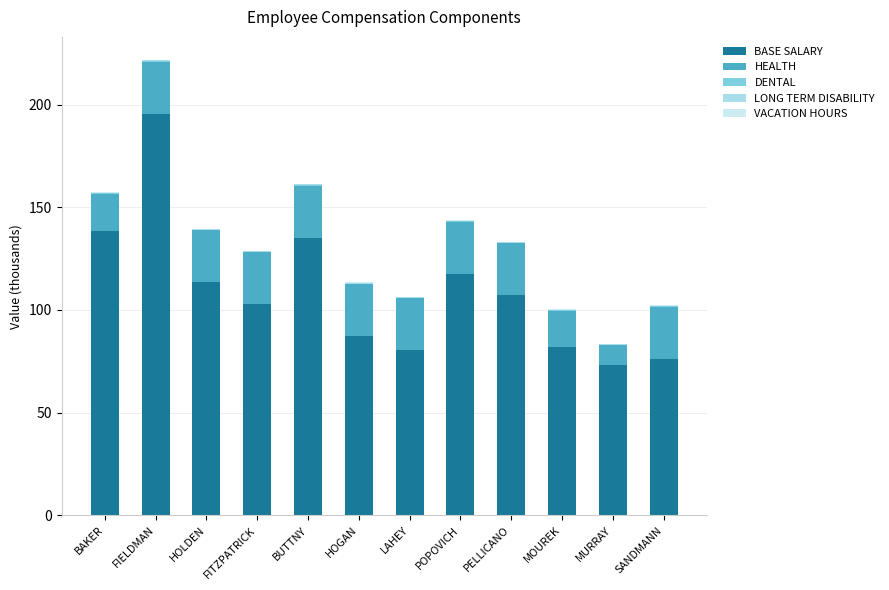

At which category is the sum across all series the highest?

FIELDMAN